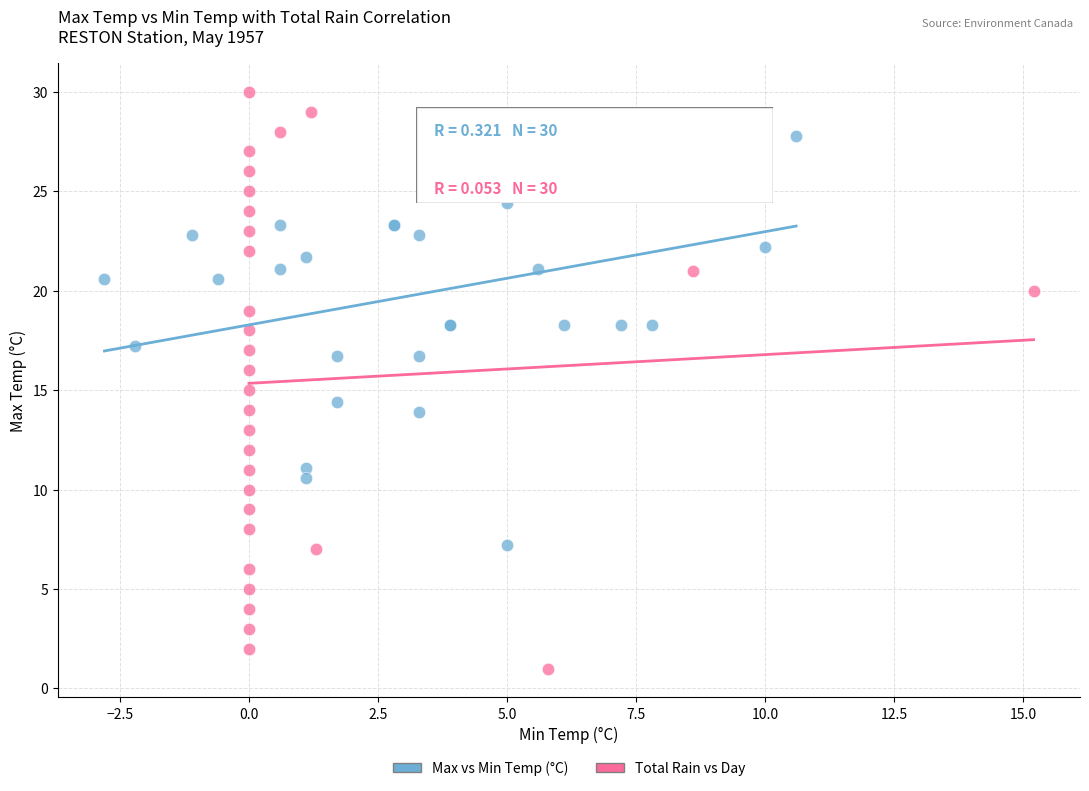

Which series reaches the minimum Y coordinate?

Total Rain vs Day